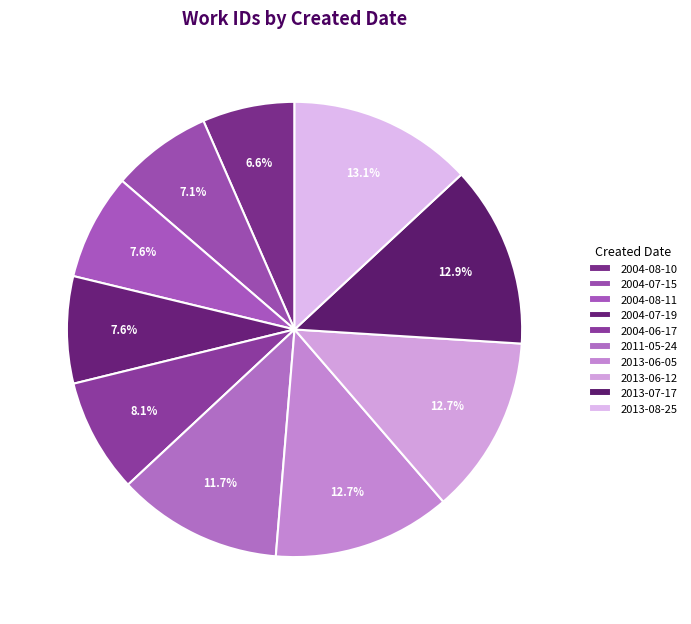

How many segments does this pie chart have?

10